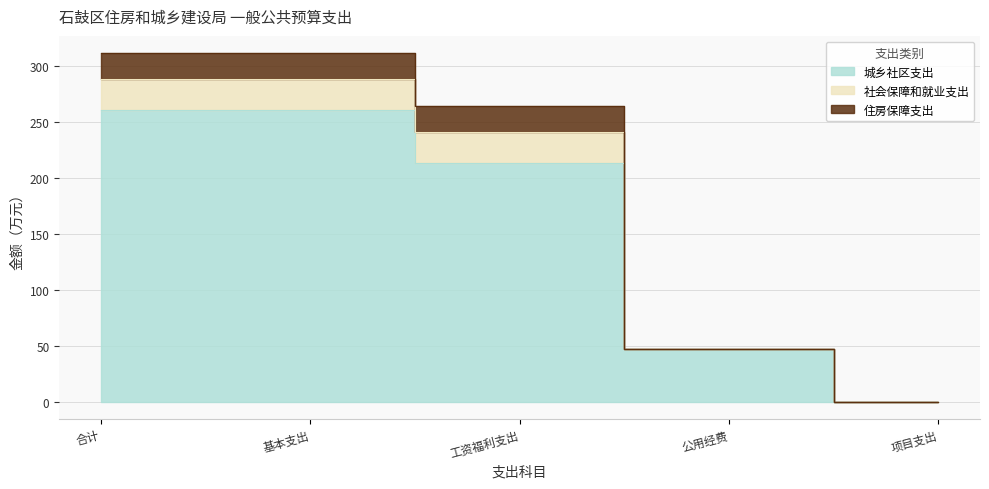

How many series are shown in this chart?

3